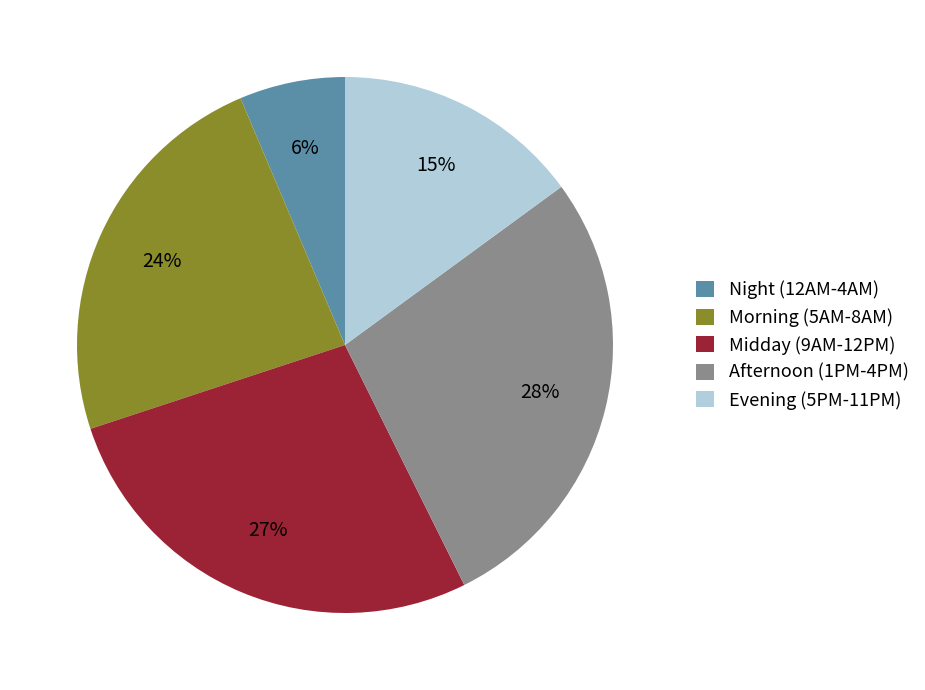

How many slices are in this pie chart?

5